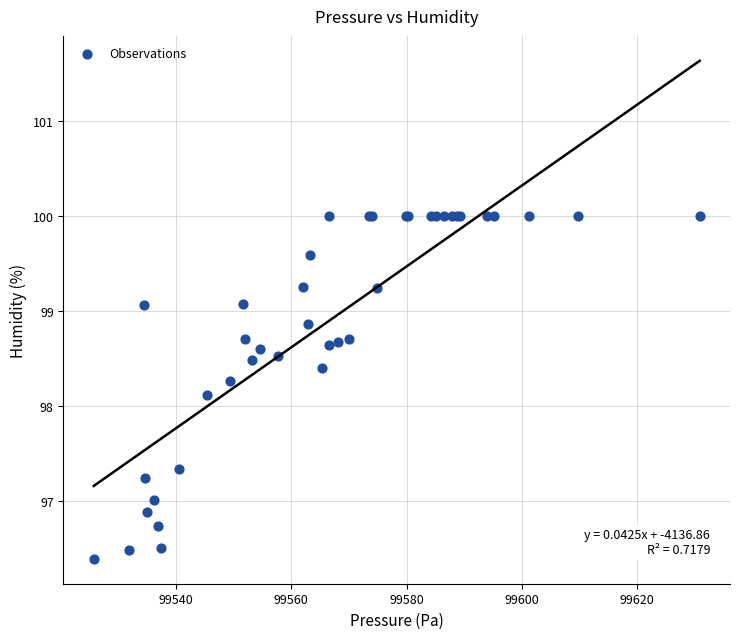

What Y value in the scatter plot is closest to 98?

98.1